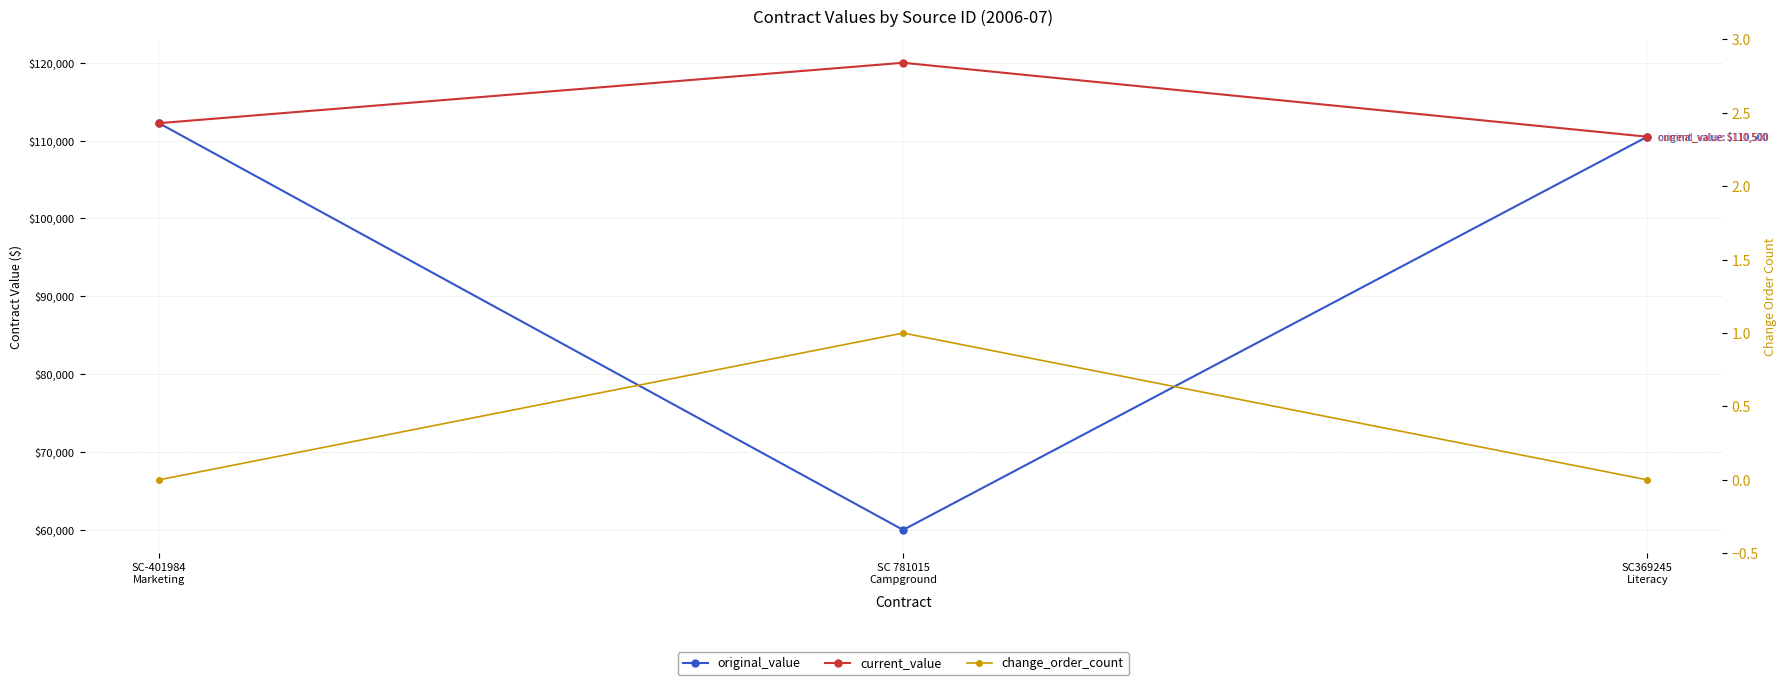

Which series changed the most between SC 781015
Campground and SC369245
Literacy?

original_value